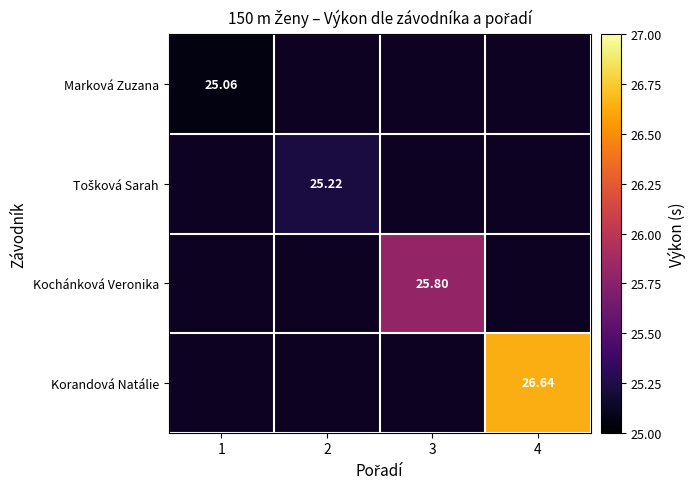

At how many categories does at least one series exceed 25?

4